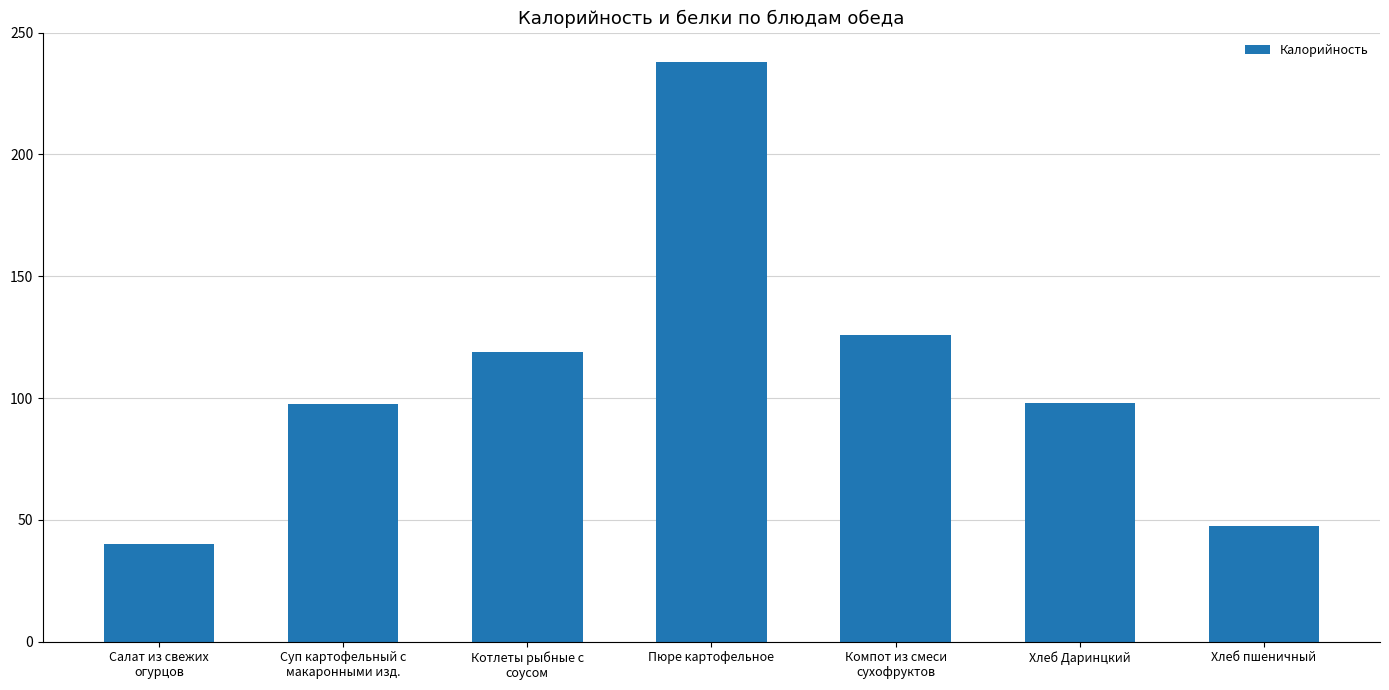

What is the difference between the second highest and minimum values?

86.1